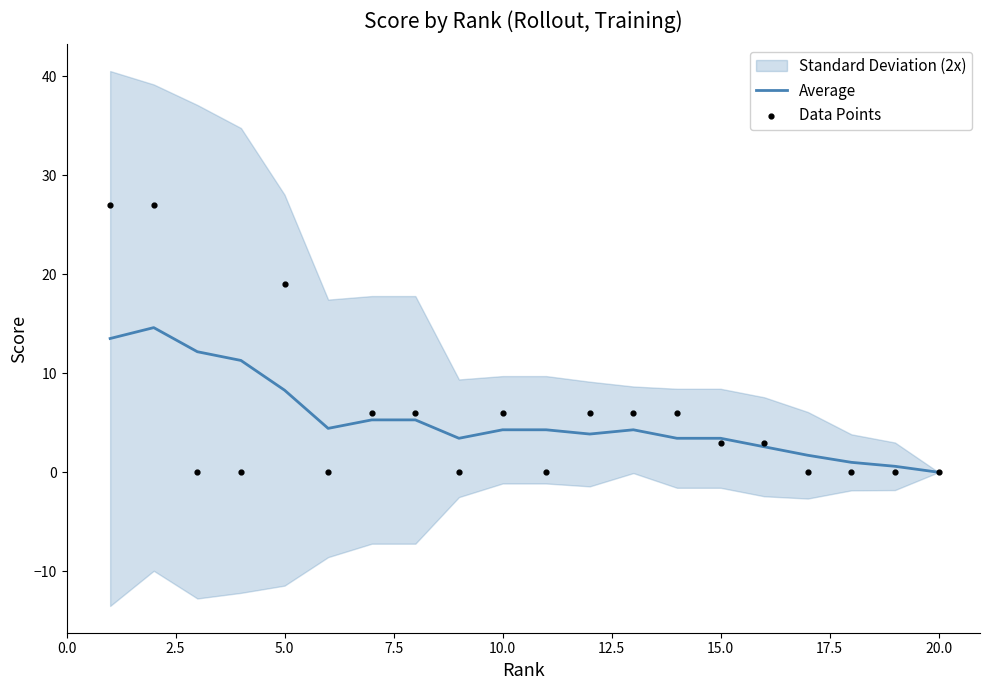

Which series contains the lowest Y value?

Average